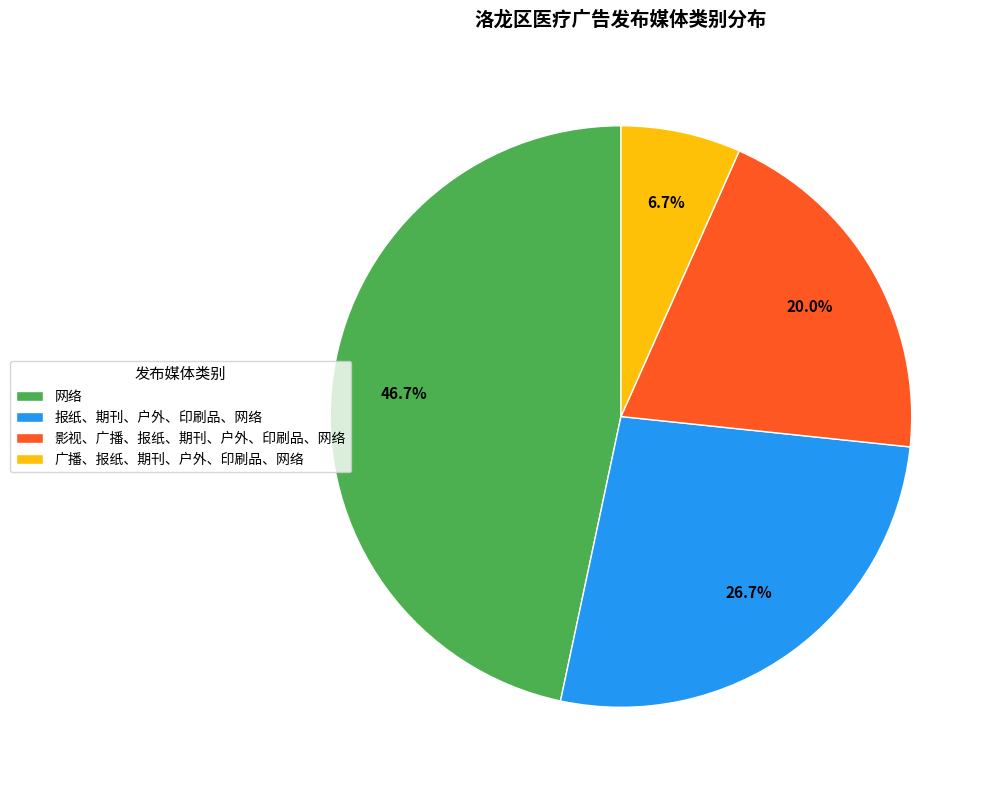

What is the smallest slice in the pie chart?

广播、报纸、期刊、户外、印刷品、网络